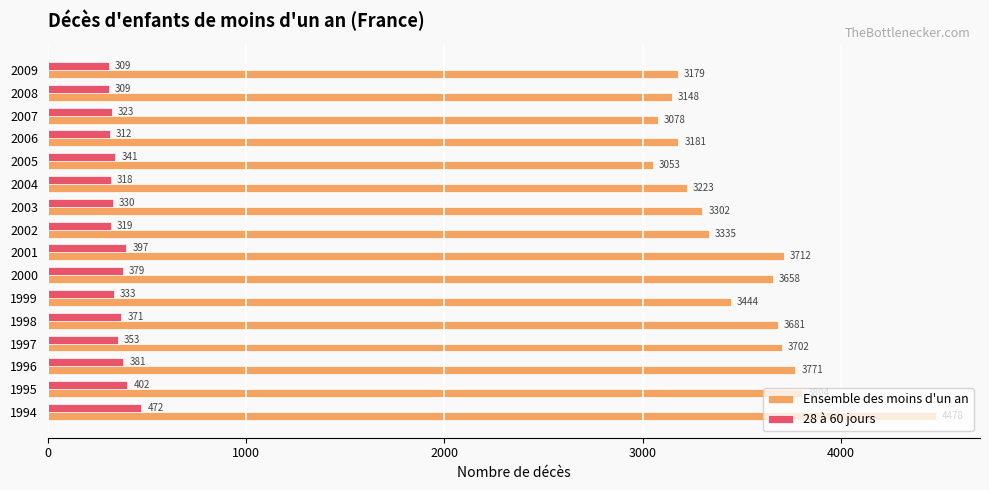

What is the maximum value for Ensemble des moins d'un an?

4478